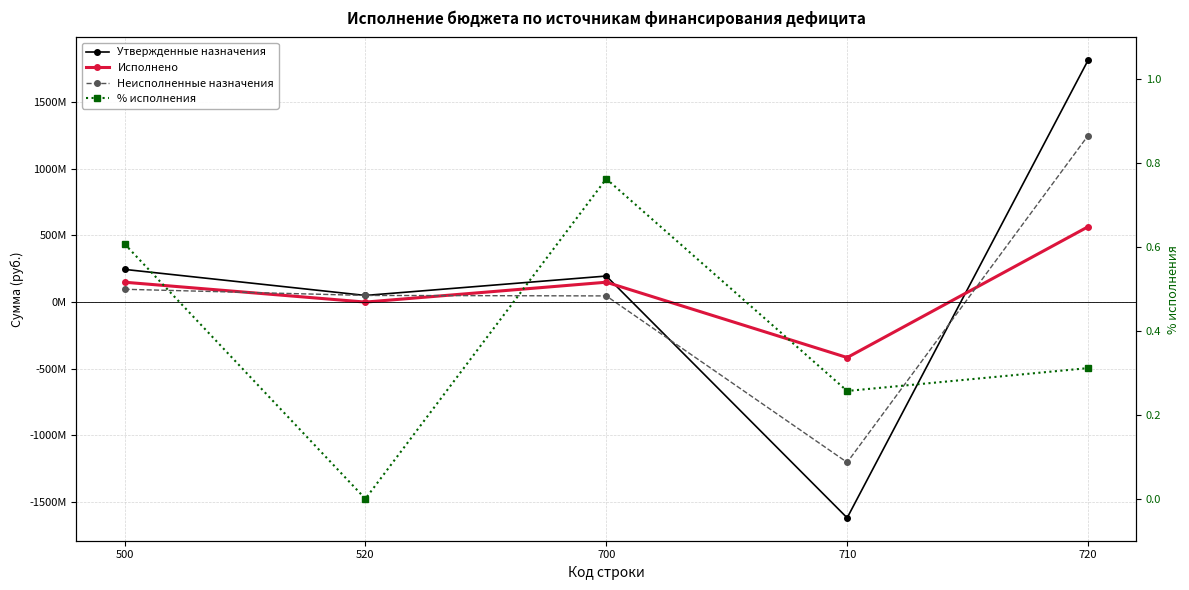

Which series has the largest total across all categories?

Утвержденные назначения